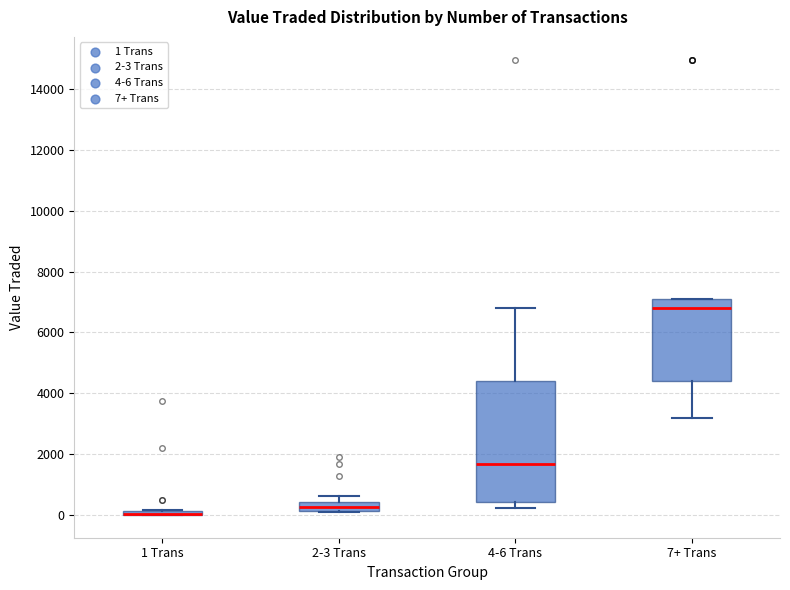

Where does the median line of the box for 4-6 Trans sit on the y-axis? The values are not printed on the chart, so give them approximately, as read against the axis.

1600